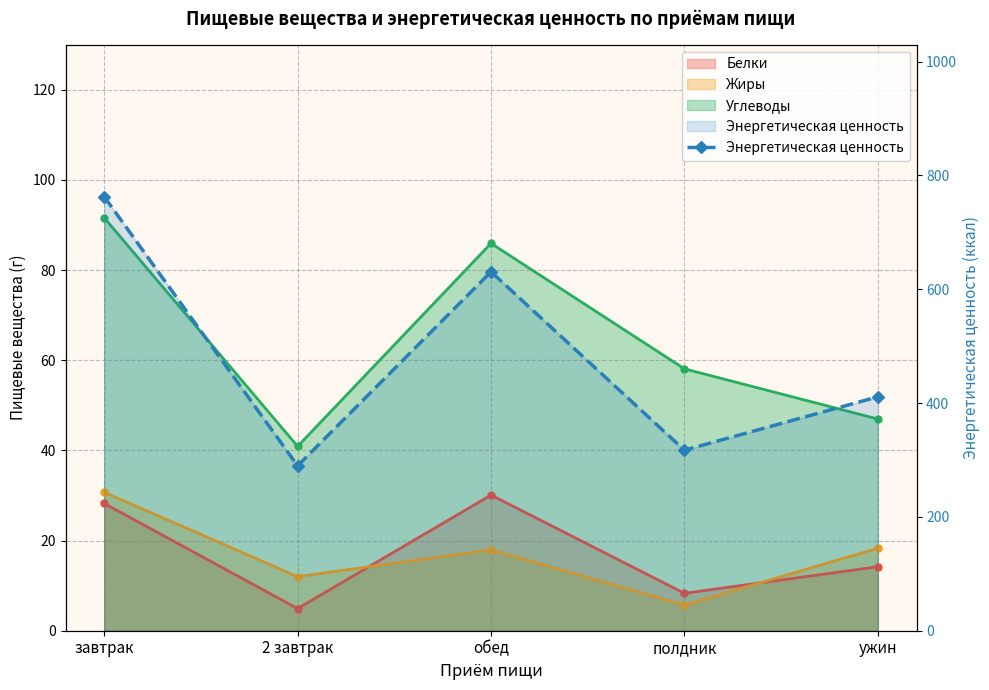

What is the value of the 1st point from the left?

762.6